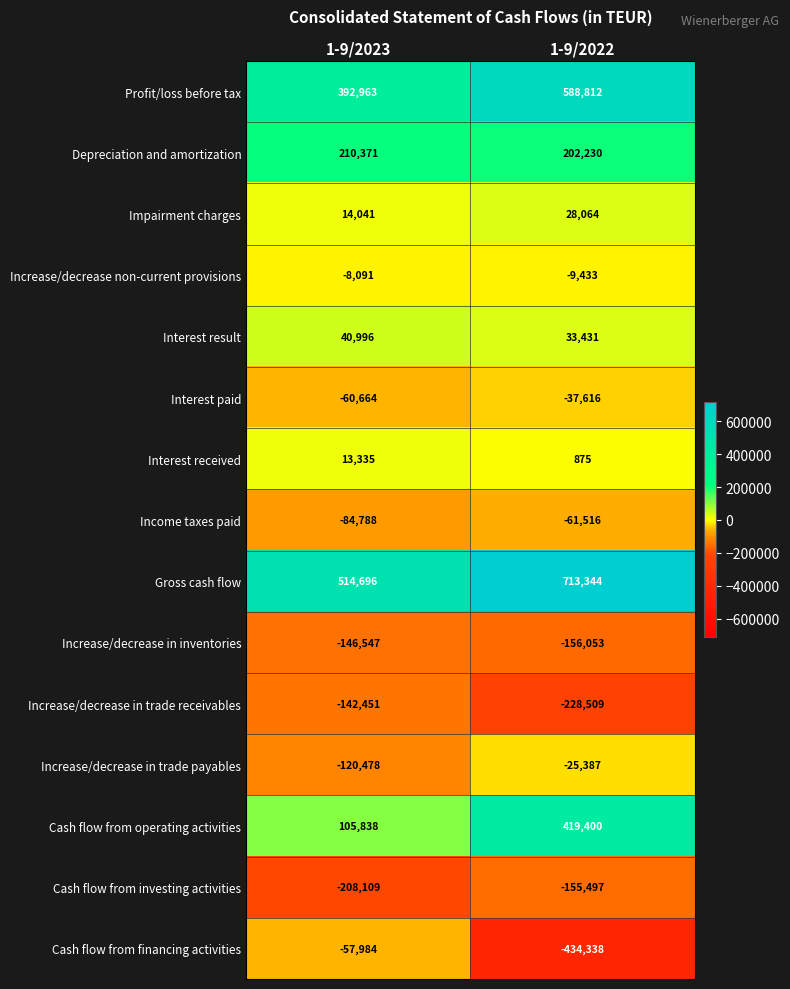

What is the total value across all series at 1-9/2022?

877807